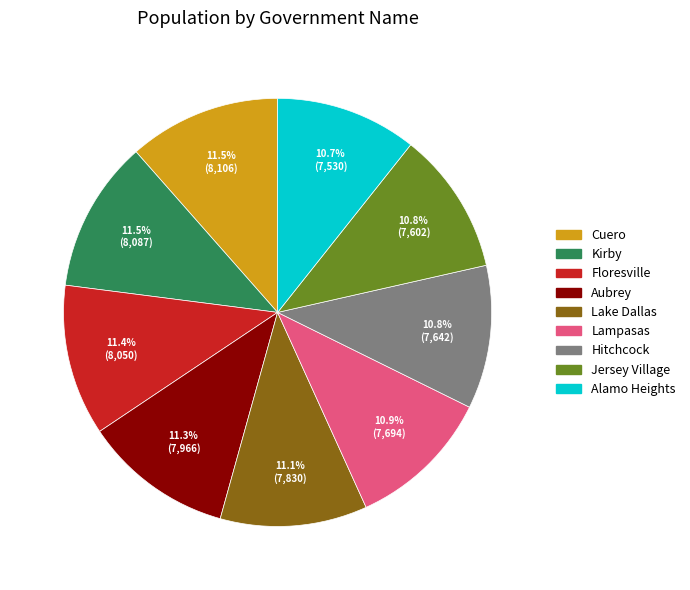

To the nearest percent, what is the difference between the largest and smallest slice percentages?

1%